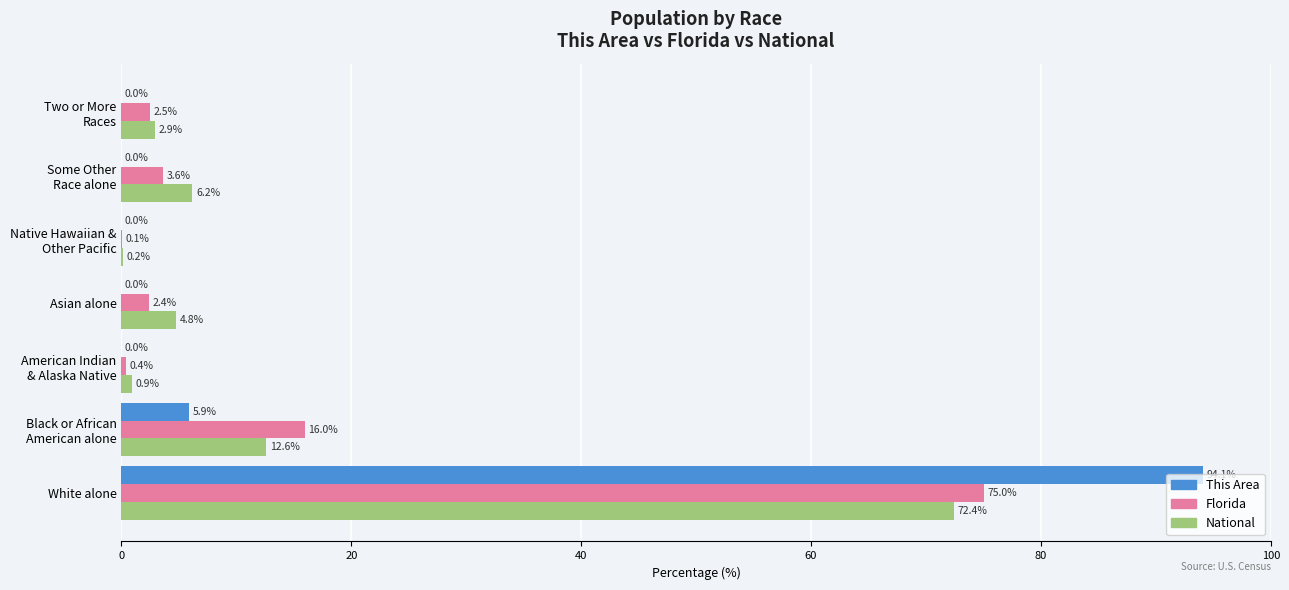

The value of National at White alone is 124.8. True or false?

False